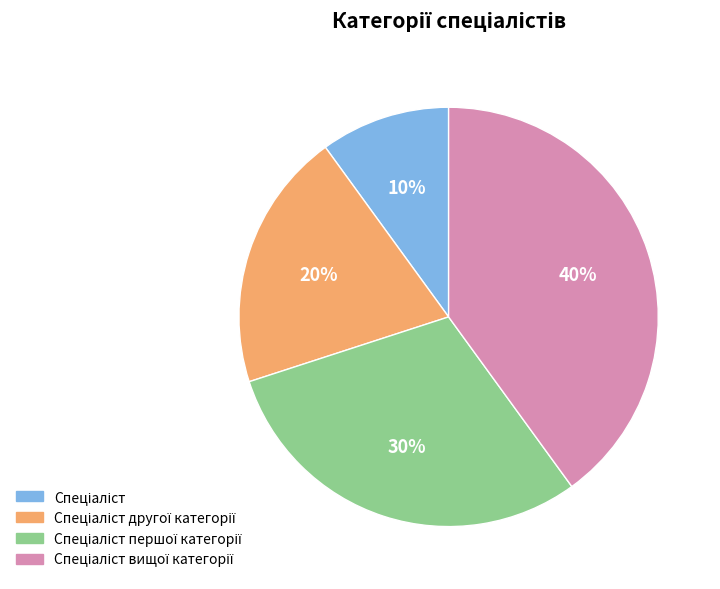

To the nearest percent, what is the difference between the largest and smallest slice percentages?

30%